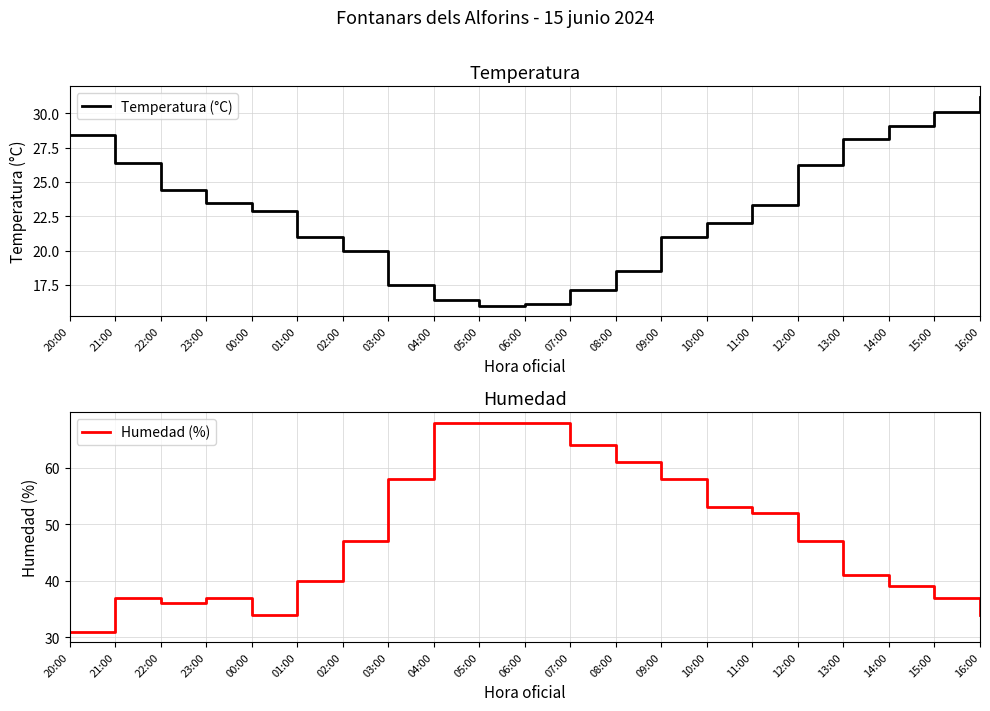

Which series changed the most between 07:00 and 13:00?

Humedad (%)